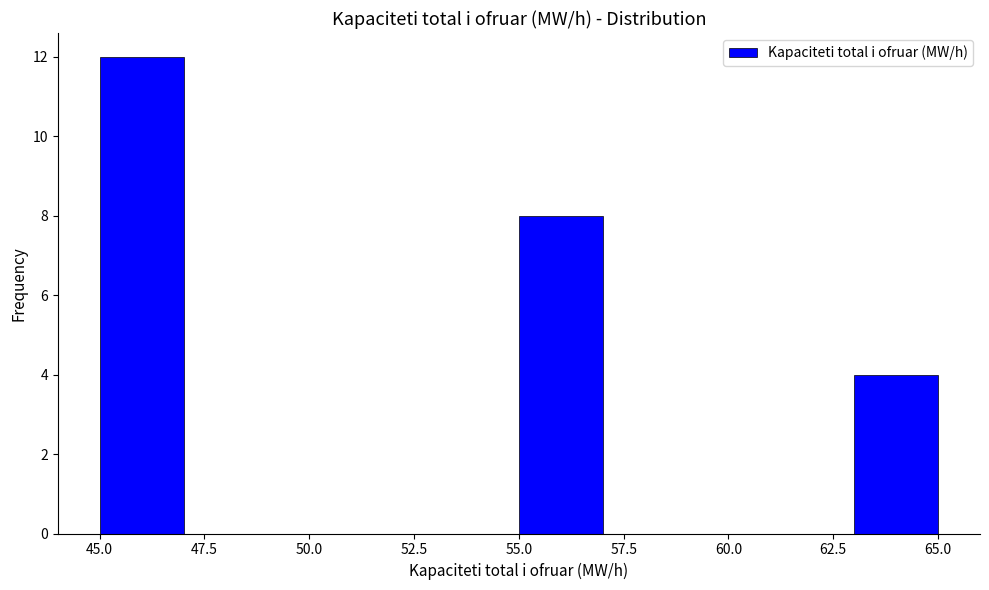

Over which range of the x-axis is the bar tallest?

45 to 47